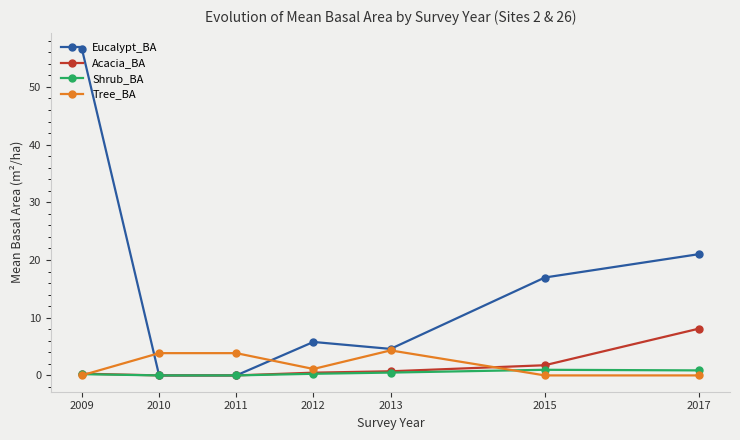

Is it true that Eucalypt_BA equals 26.5 at 2010?

False